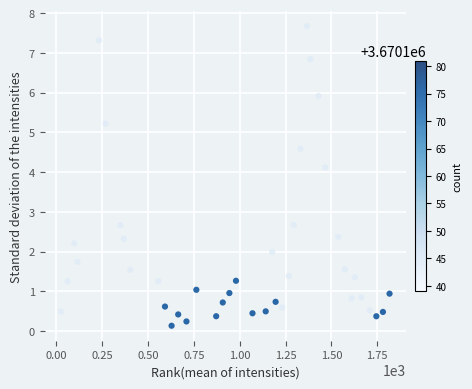

What is the range of Y values (max minus min)?

7.5